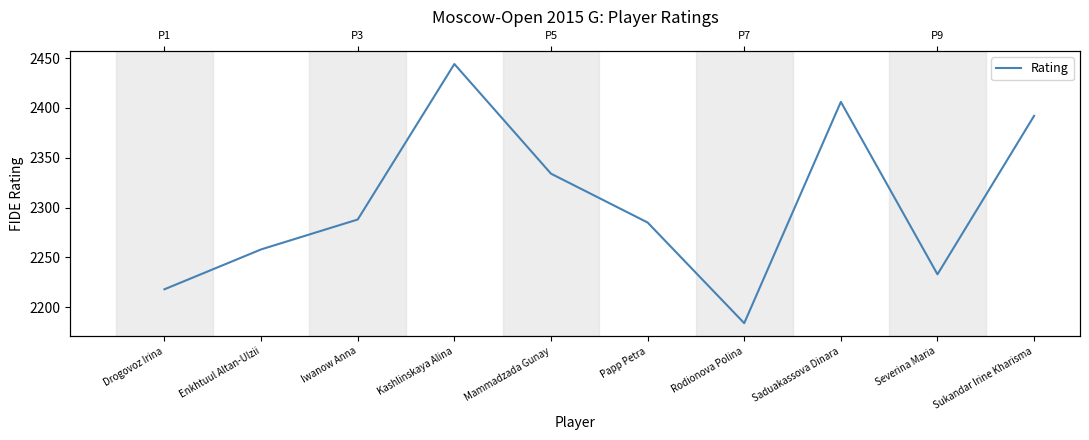

Which label corresponds to the largest value in the chart?

Kashlinskaya Alina